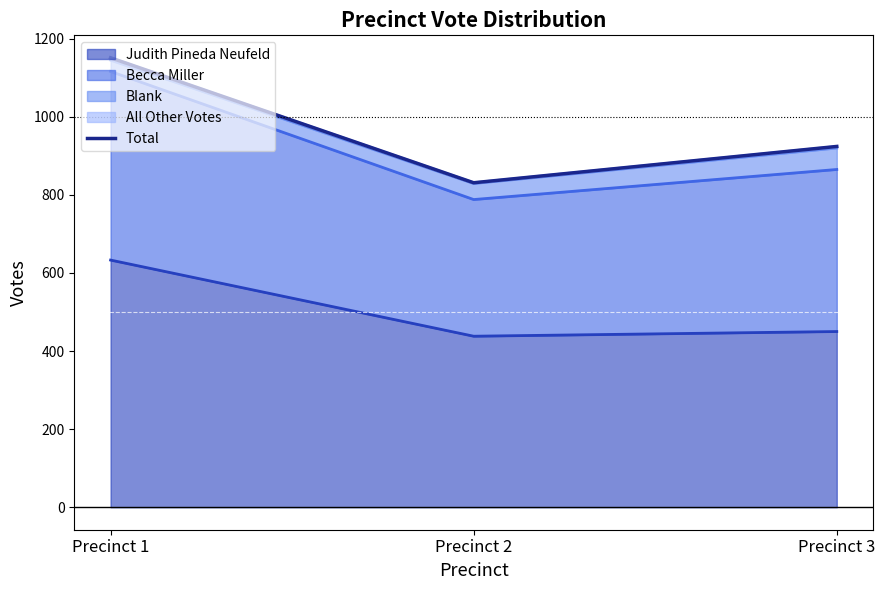

List the labels in order of value, smallest first.

Precinct 2, Precinct 3, Precinct 1